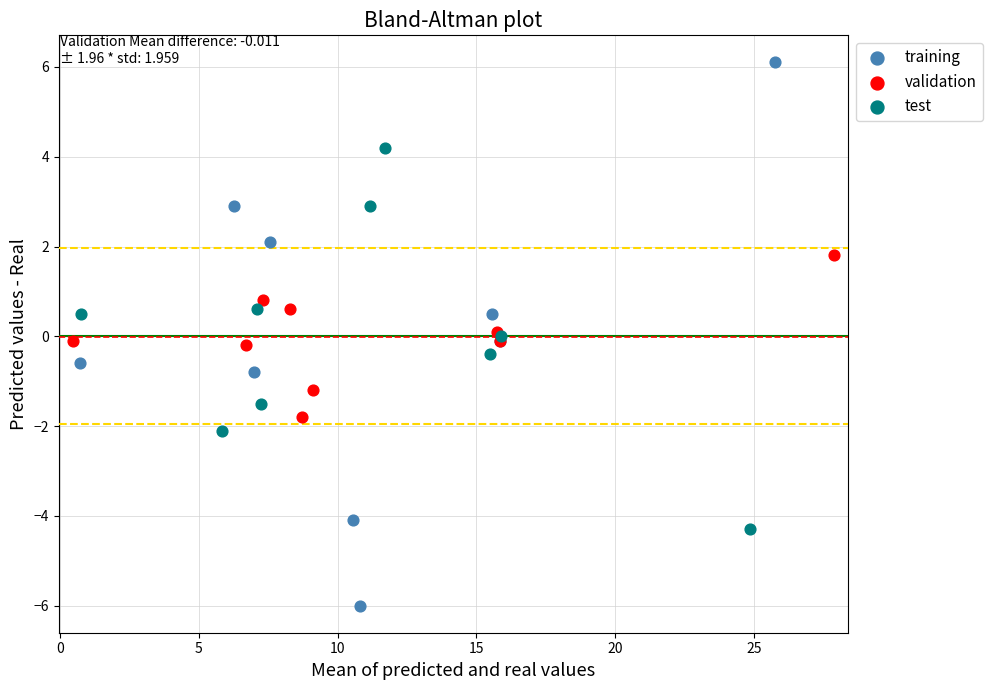

Which series contains the highest Y value?

training